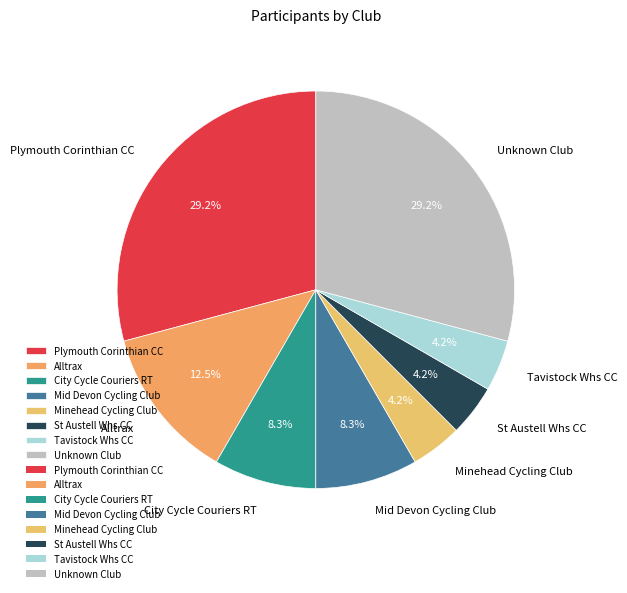

Which has a higher value, Plymouth Corinthian CC or Tavistock Whs CC?

Plymouth Corinthian CC